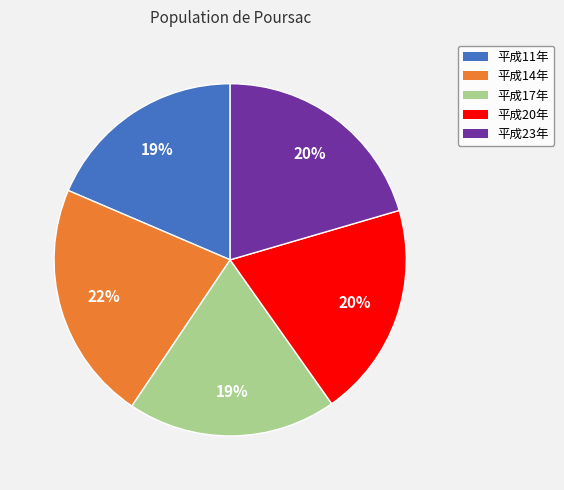

How many slices are in this pie chart?

5